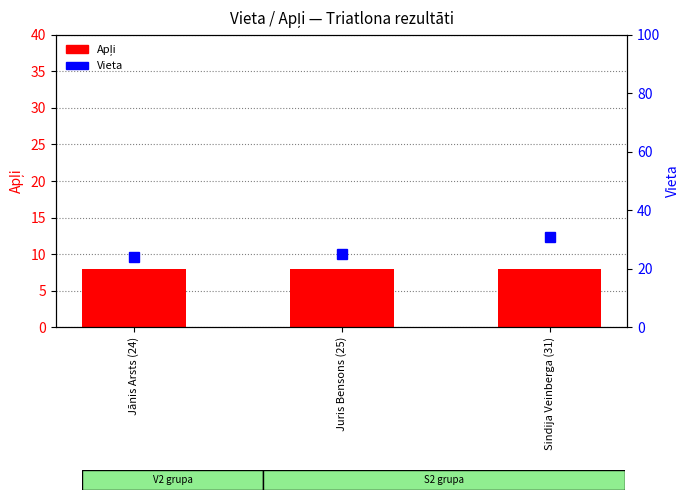

List the labels in order of Apļi value, smallest first.

Jānis Arsts (24), Juris Bensons (25), Sindija Veinberga (31)